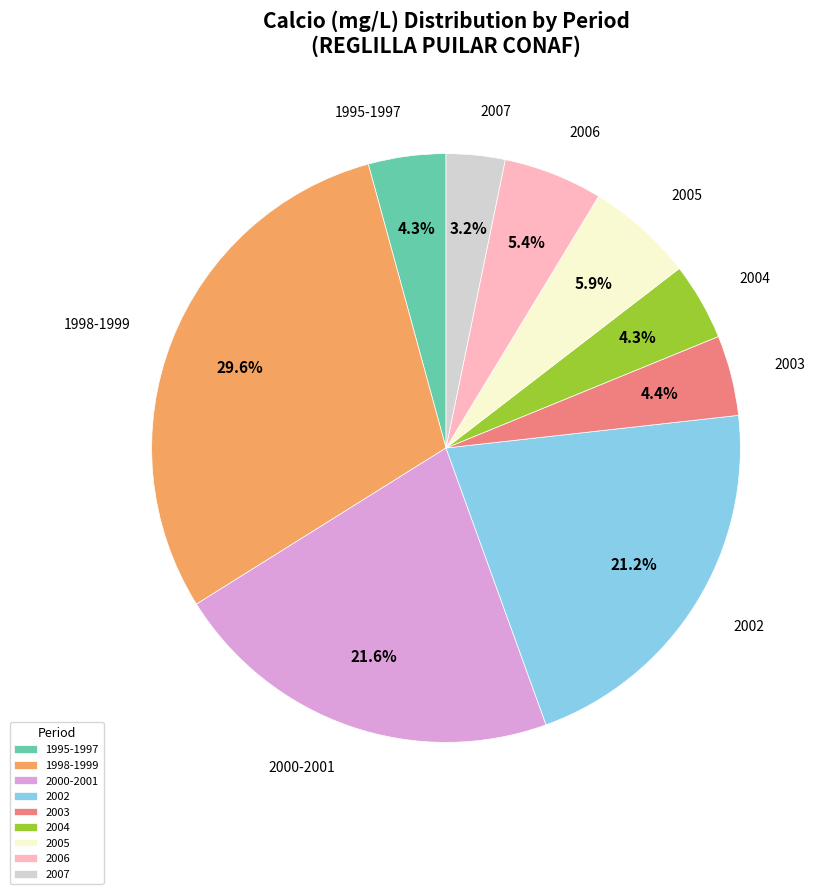

What percentage is NOT represented by 2005?

94.1%